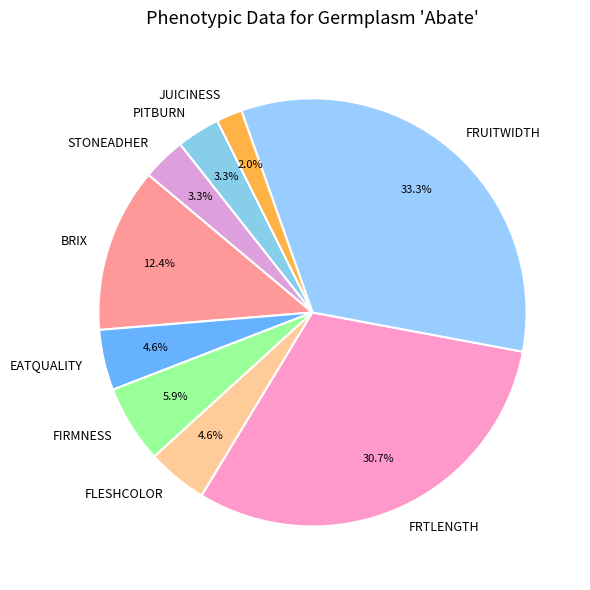

Is BRIX the majority of the pie?

No